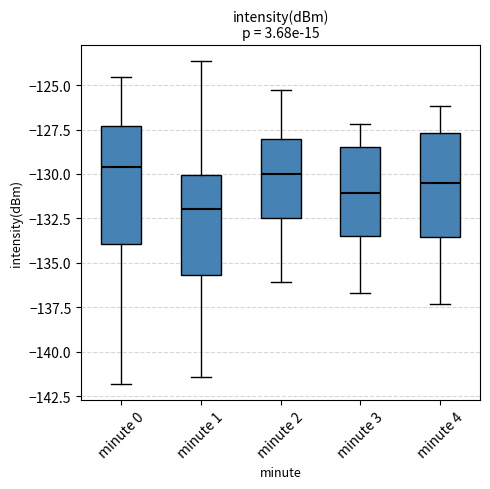

Reading left to right, read every box against the y-axis: the position of its median line, the range the box covers, and the ends of its whiskers. The values are not printed on the chart, so give them approximately, as read against the axis.

minute 0: median -129.5, box -134.0 to -127.5, whiskers -142.0 to -124.5
minute 1: median -132.0, box -135.5 to -130.0, whiskers -141.5 to -123.5
minute 2: median -130.0, box -132.5 to -128.0, whiskers -136.0 to -125.5
minute 3: median -131.0, box -133.5 to -128.5, whiskers -136.5 to -127.0
minute 4: median -130.5, box -133.5 to -127.5, whiskers -137.5 to -126.0